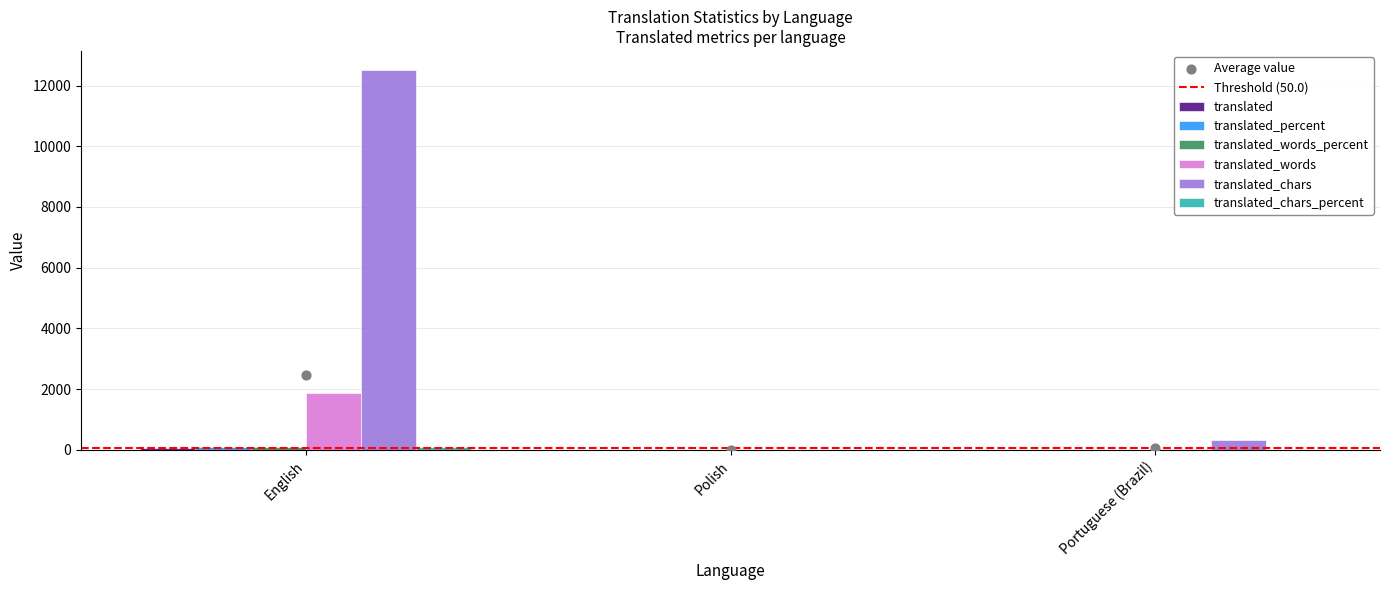

At which category is the sum across all series the highest?

English